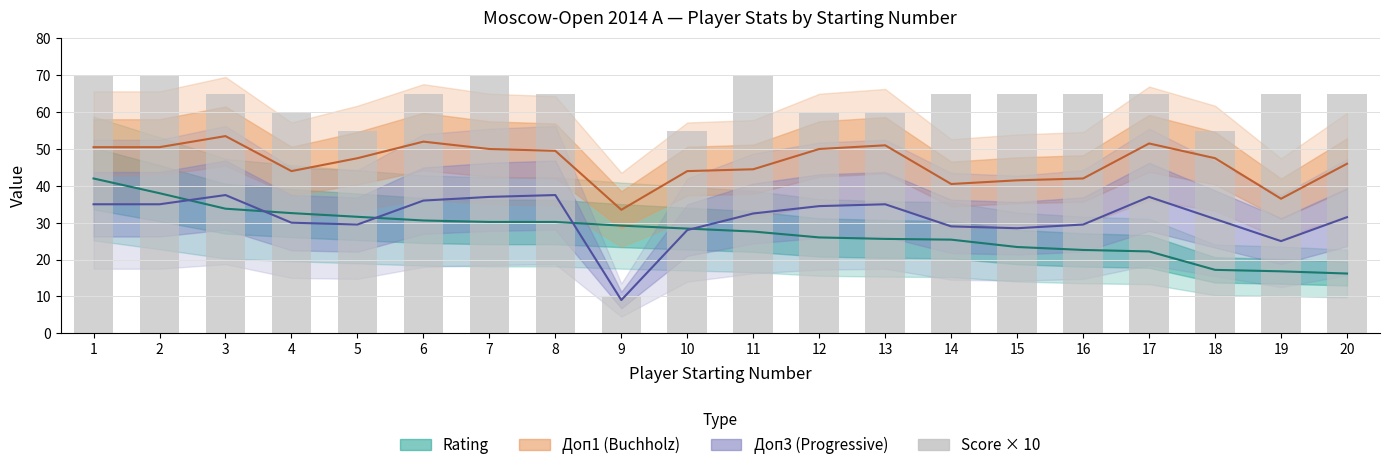

Between 1 and 12, which series saw the biggest shift?

Rating